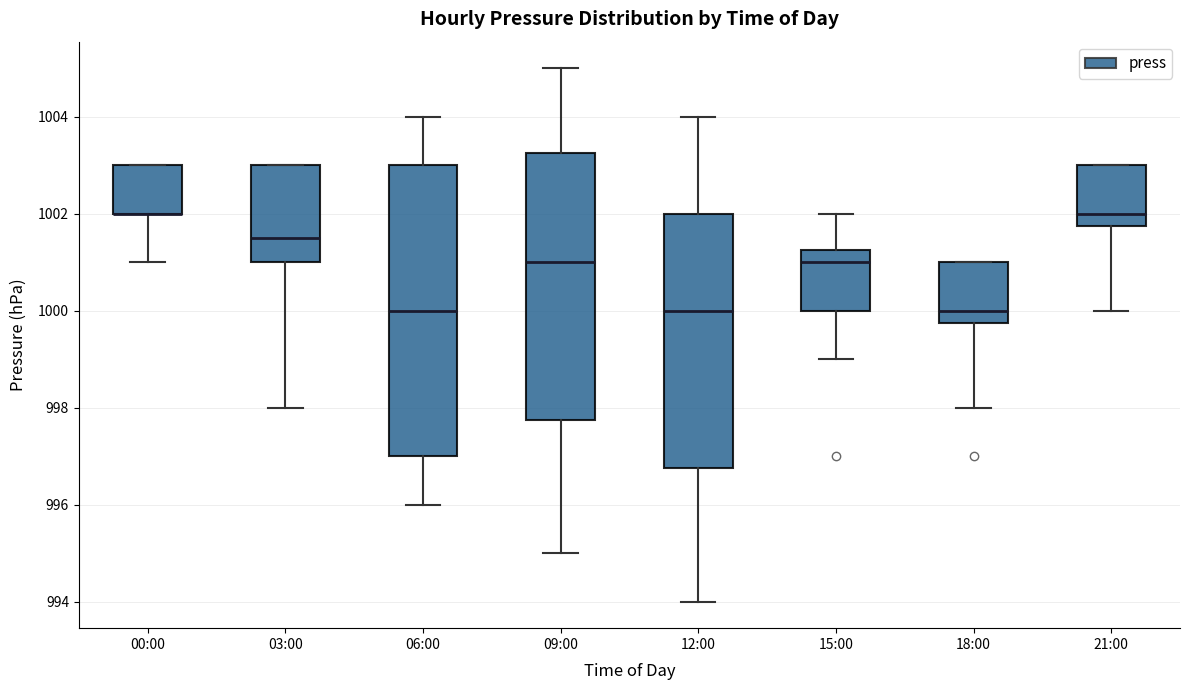

Where is the lower edge of the box for 18:00 on the y-axis? The values are not printed on the chart, so give them approximately, as read against the axis.

999.8